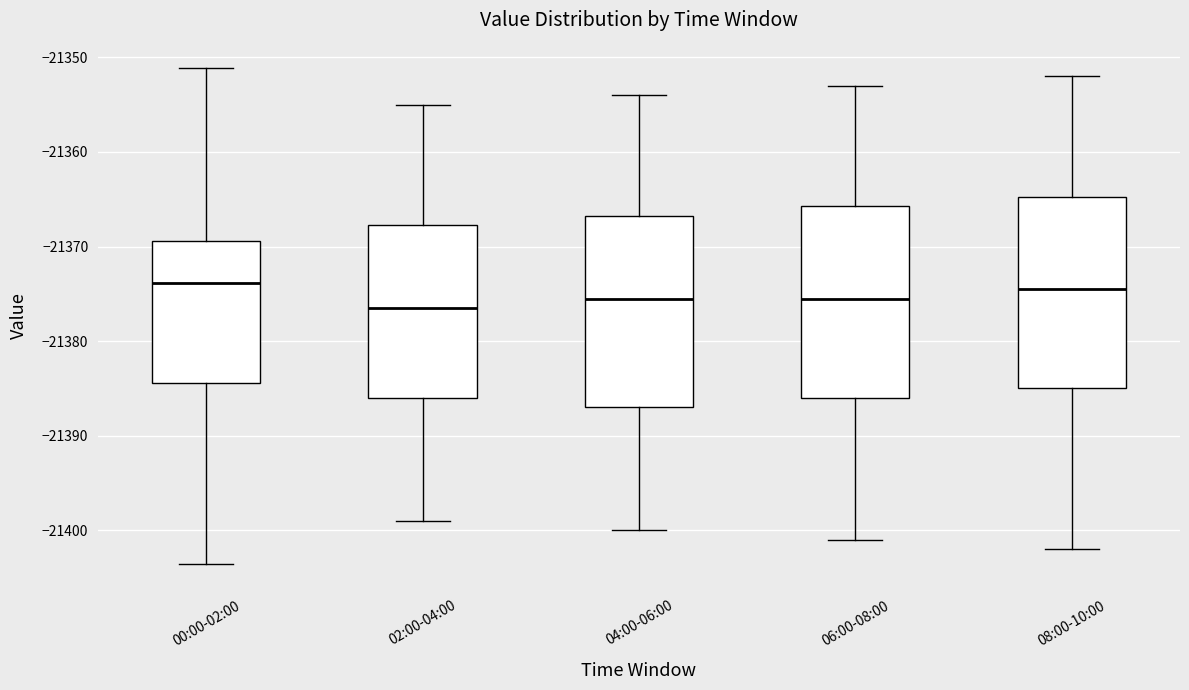

Reading left to right, transcribe this box plot: for each box, give where its median line is, the range the box spans, and where its two whiskers end, as read against the y-axis. The values are not printed on the chart, so give them approximately, as read against the axis.

00:00-02:00: median -21374, box -21384 to -21369, whiskers -21404 to -21351
02:00-04:00: median -21376, box -21386 to -21368, whiskers -21399 to -21355
04:00-06:00: median -21375, box -21387 to -21367, whiskers -21400 to -21354
06:00-08:00: median -21375, box -21386 to -21366, whiskers -21401 to -21353
08:00-10:00: median -21374, box -21385 to -21365, whiskers -21402 to -21352